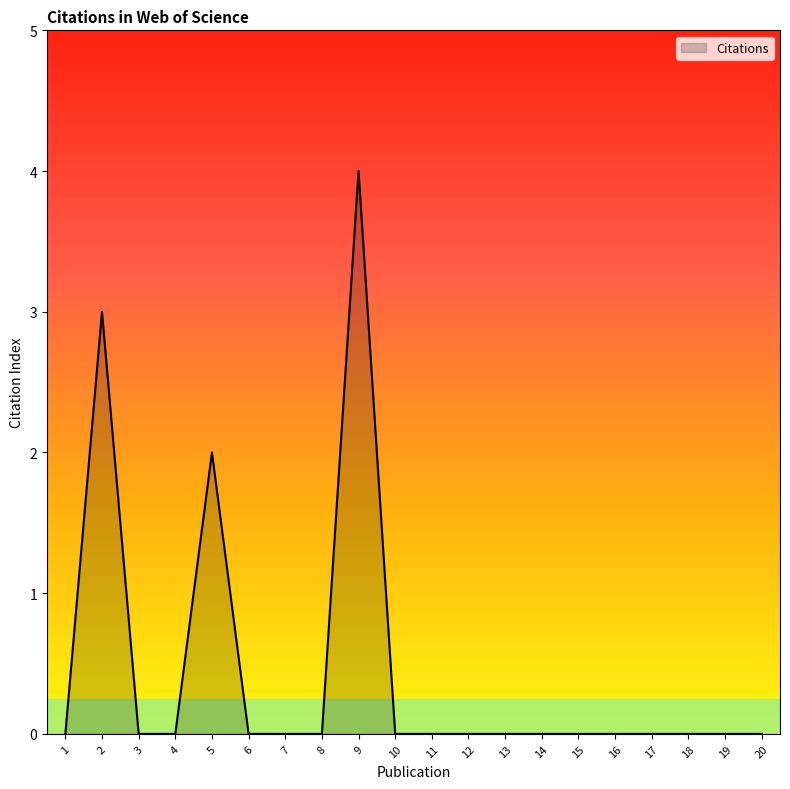

What is the difference between the maximum and minimum values?

4